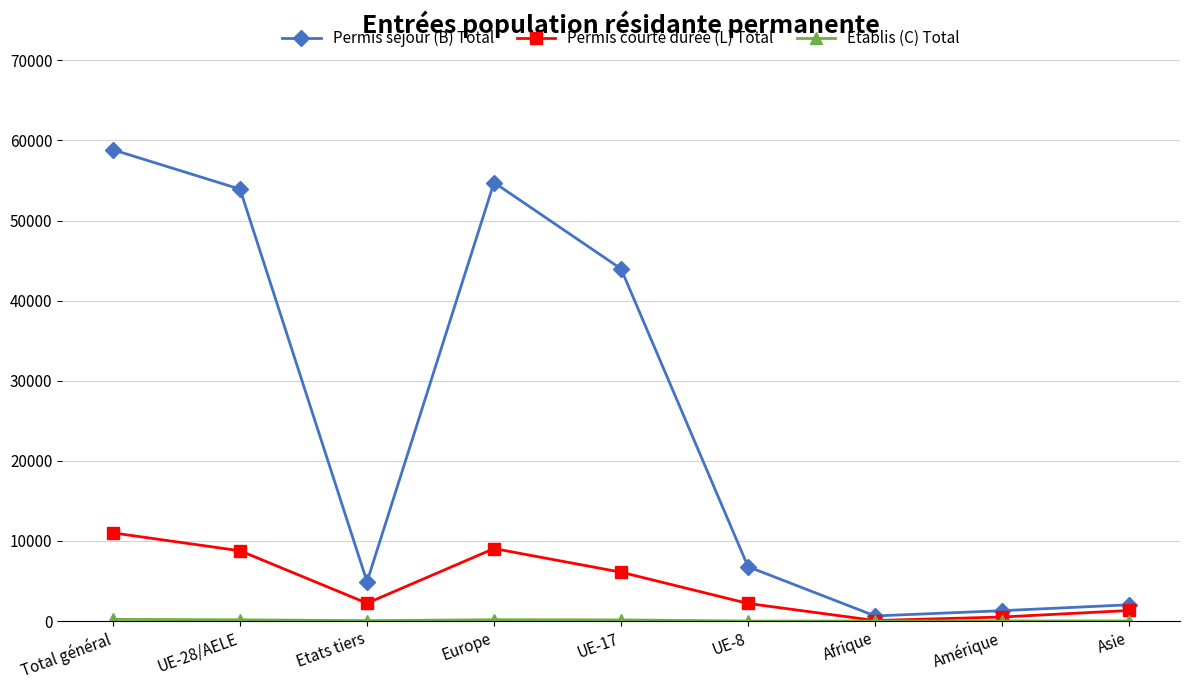

How many interior local valleys does the Permis séjour (B) Total series have?

2